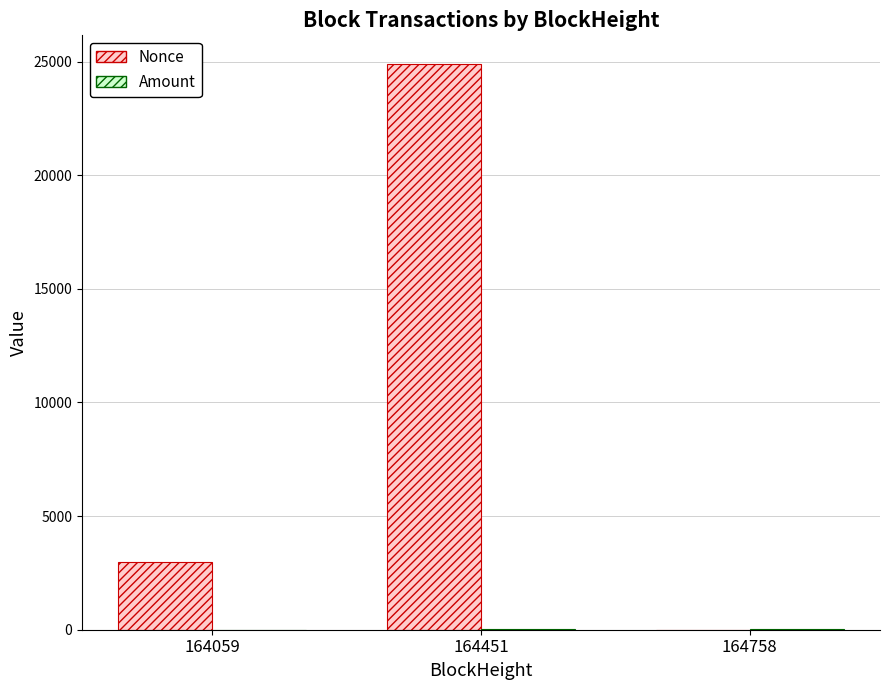

What is the spread (max minus min) of values at 164451?

24896.8